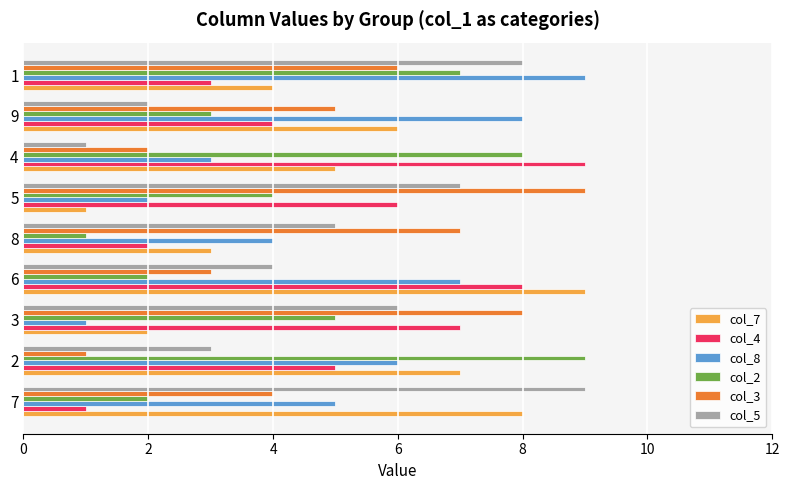

Which series changed the most between 8 and 5?

col_4